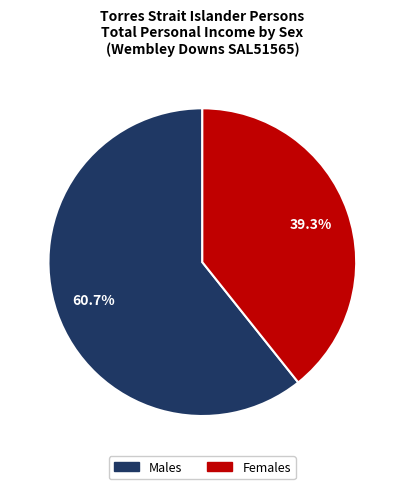

Between Females and Males, which is larger?

Males